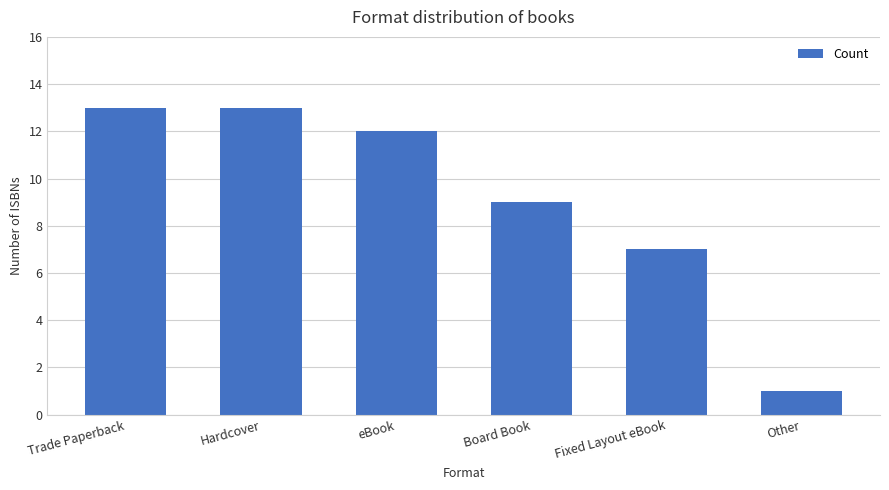

What is the change in value from Board Book to Fixed Layout eBook?

-2